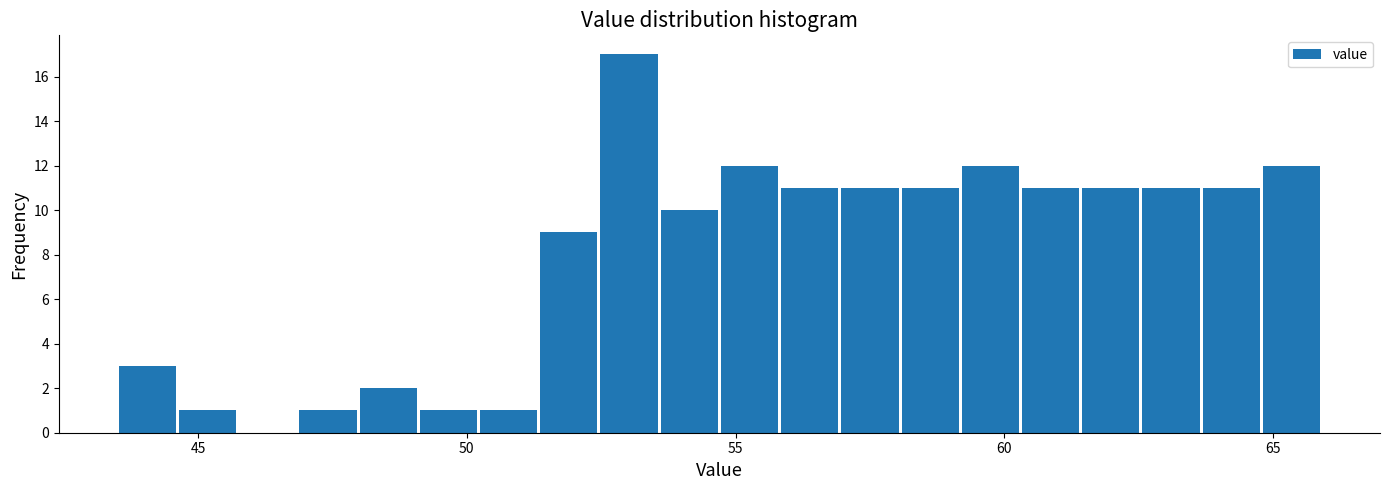

Read against the x-axis, roughly where is the centre of the tallest bar?

53.0